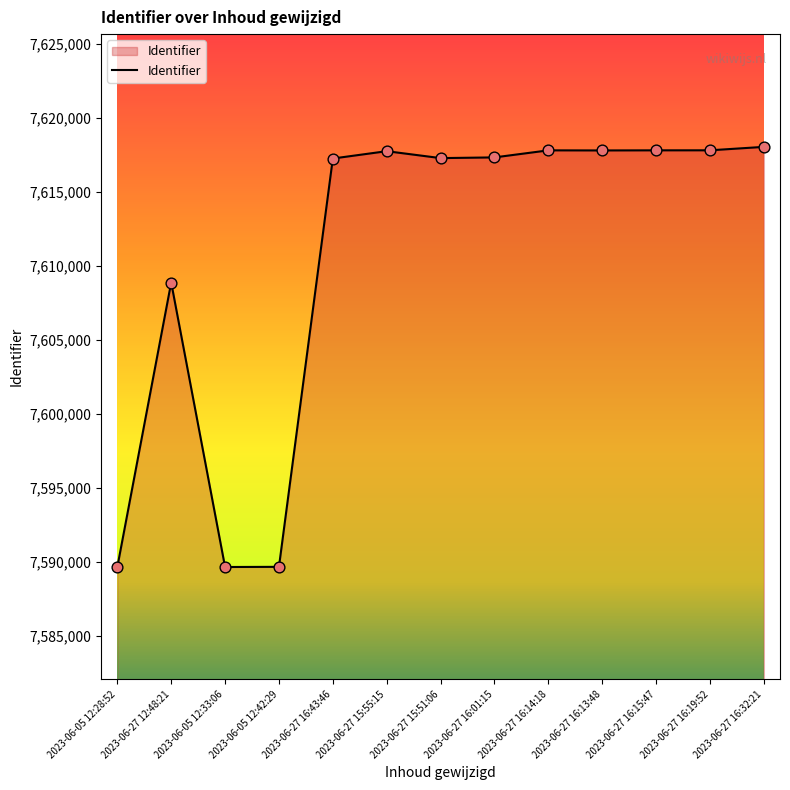

What is the change in value from 2023-06-27 12:48:21 to 2023-06-27 16:14:18?

+8928